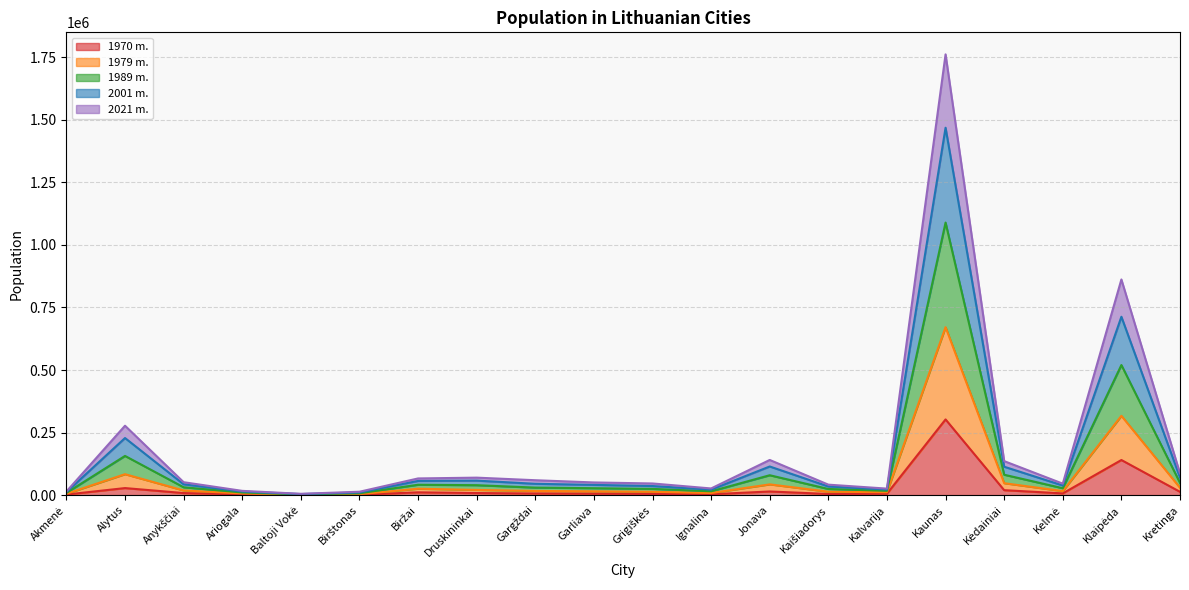

What is the sum of the 1970 m. values at Ariogala and Birštonas?

4437